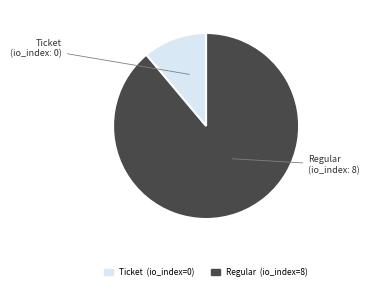

Combined, do Regular and Ticket account for over 50%?

Yes